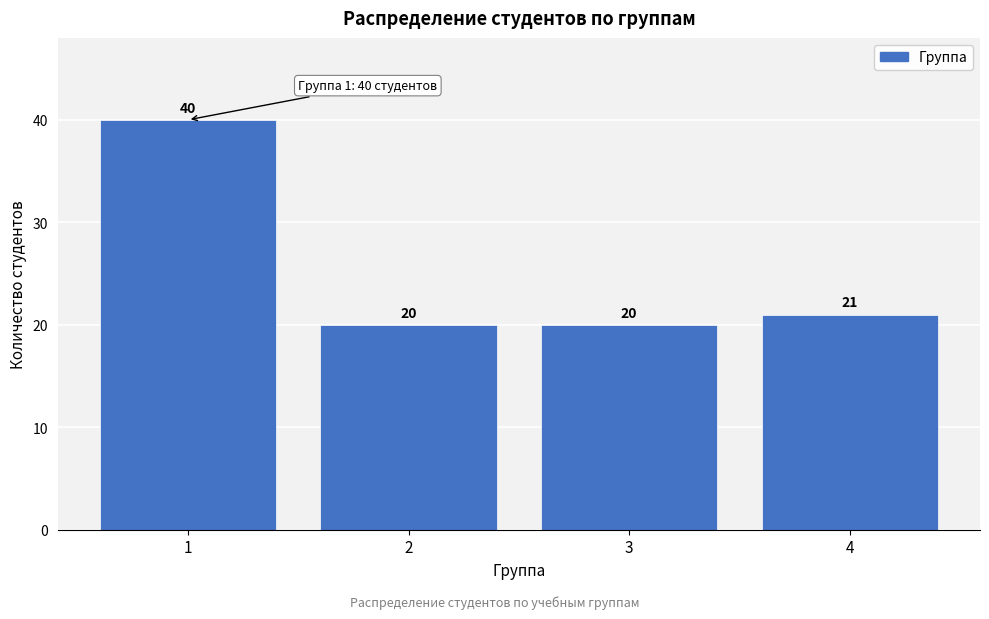

Reading left to right, list all the values displayed in this chart.

40	20	20	21